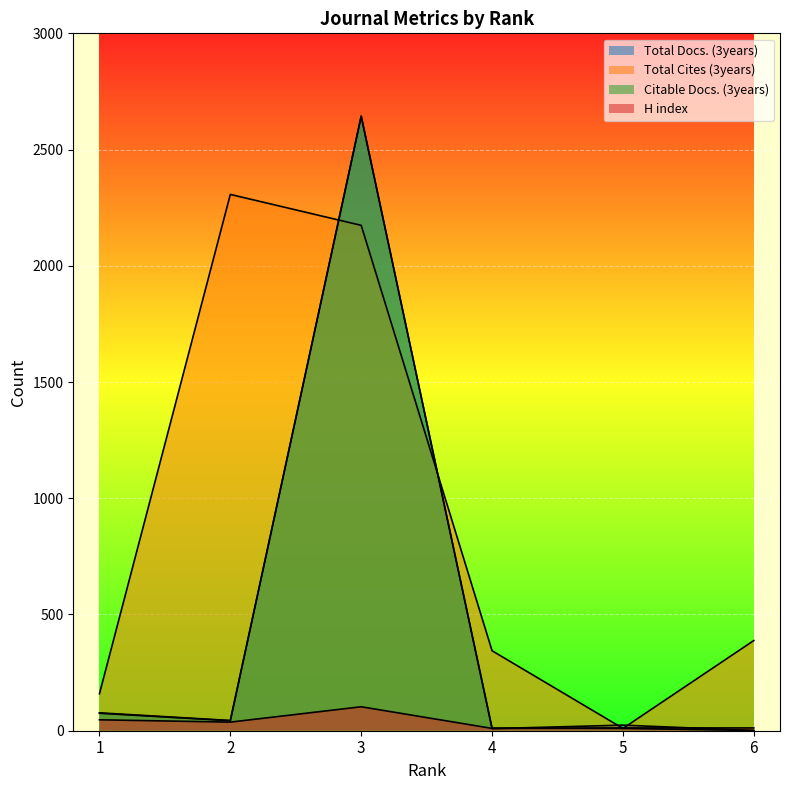

At which label is H index closest to 56?

1